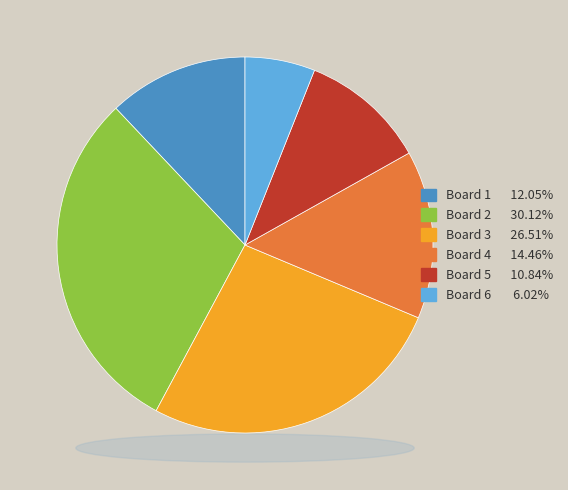

Is there a majority slice in this chart?

No